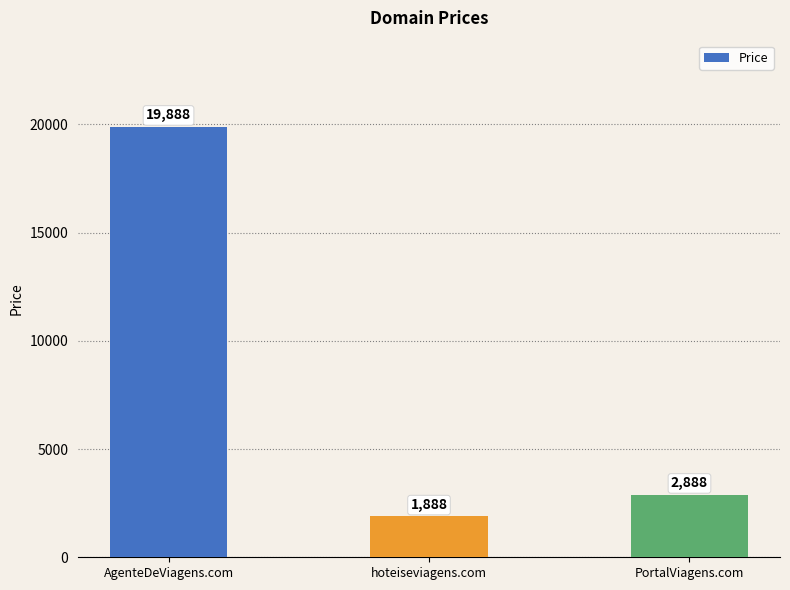

Count the number of data series in this chart.

1